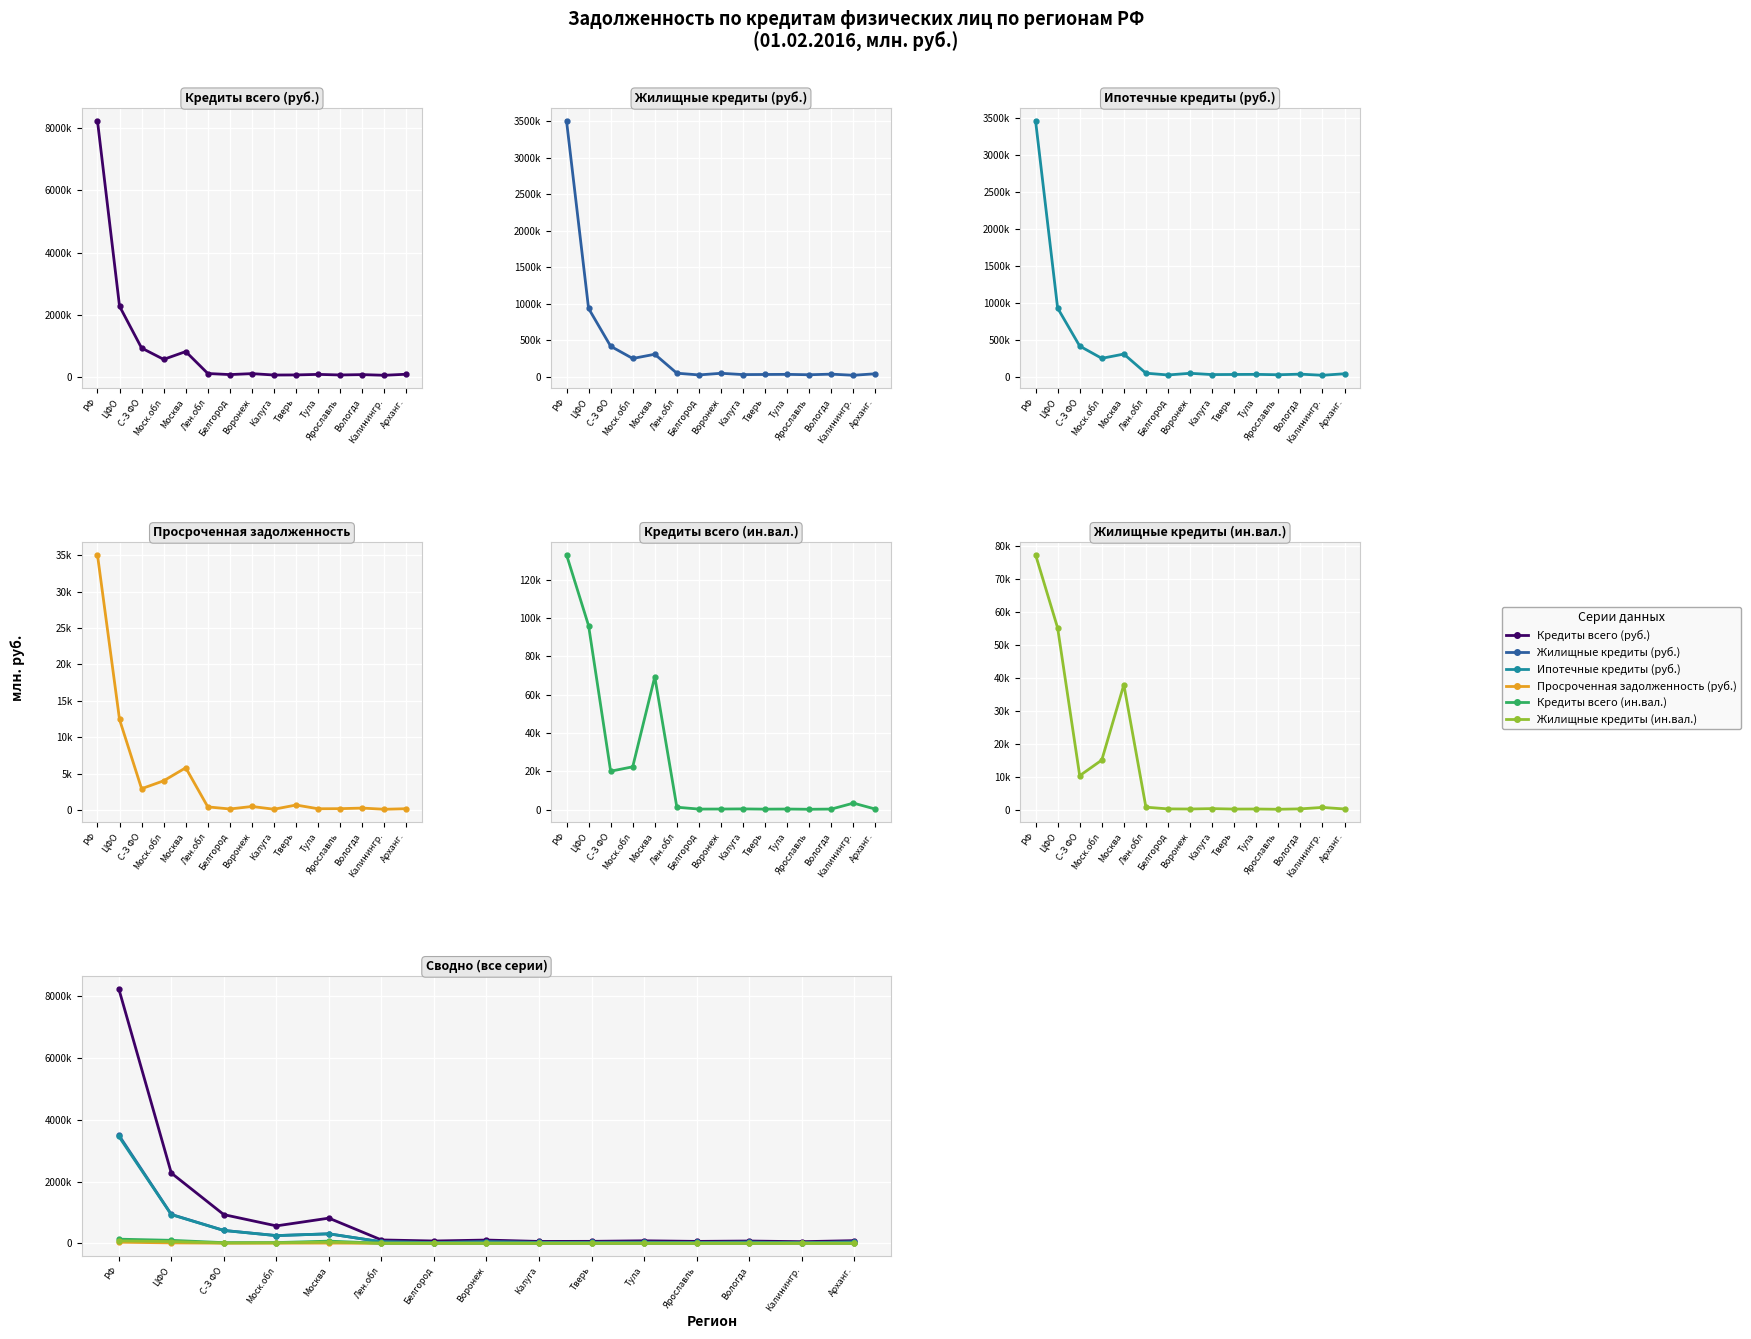

What is the sum of the Жилищные кредиты (ин.вал.) values at Белгород and Воронеж?

431